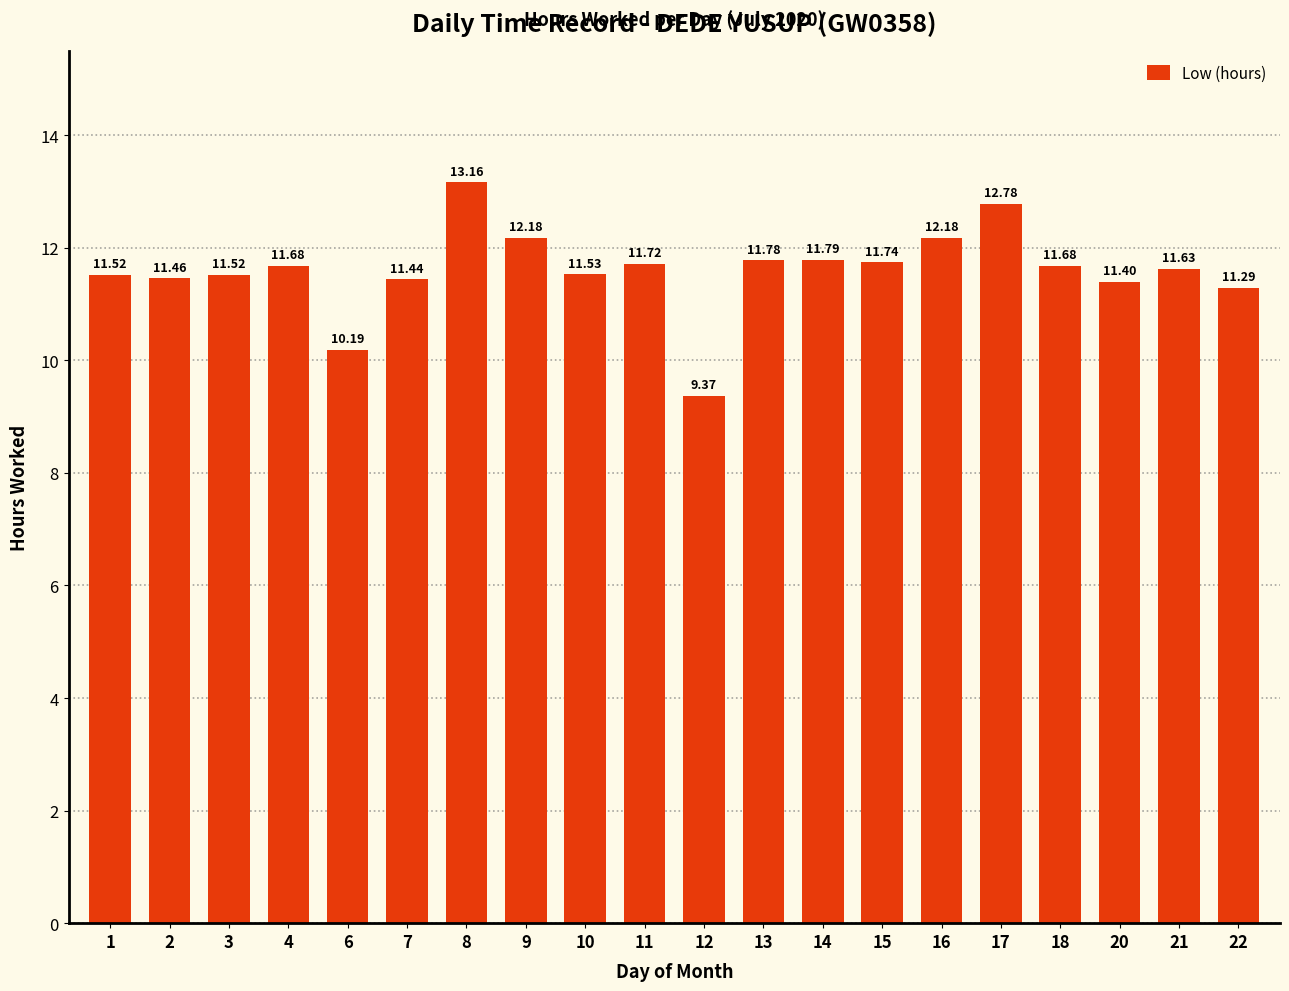

Are the bars horizontal?

No